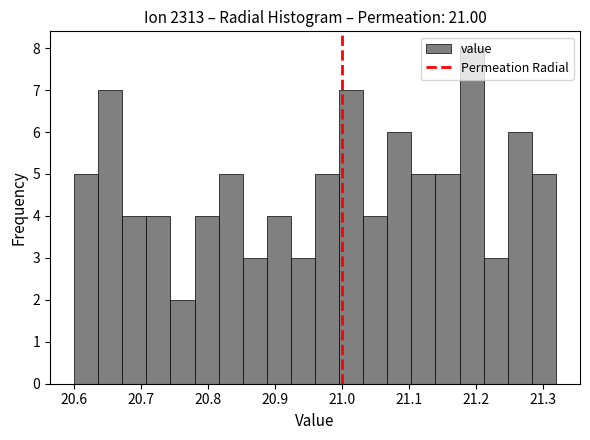

Read against the x-axis, roughly where is the centre of the tallest bar?

21.19